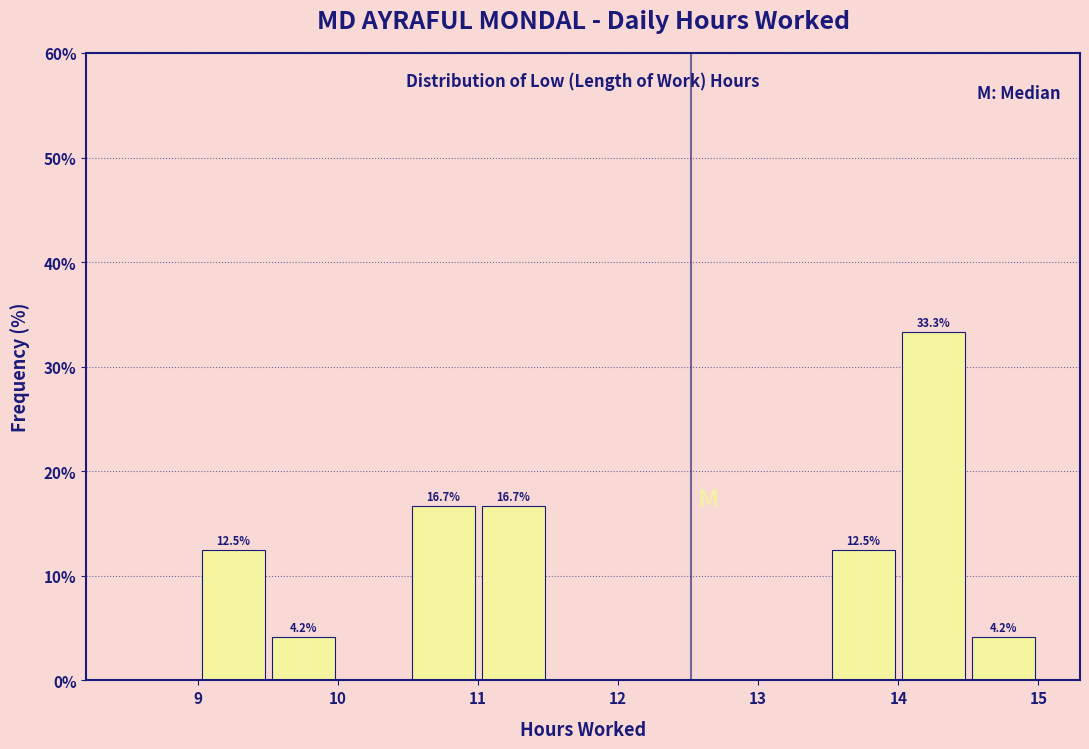

Over which range of the x-axis is the bar tallest?

14.0 to 14.5